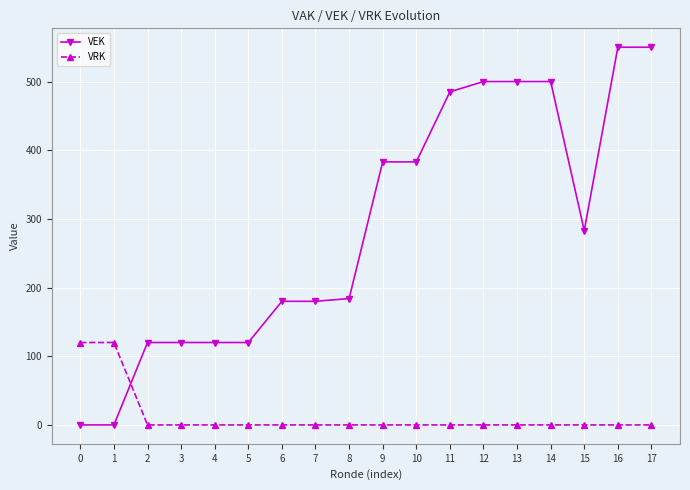

What is the greatest value displayed?

550